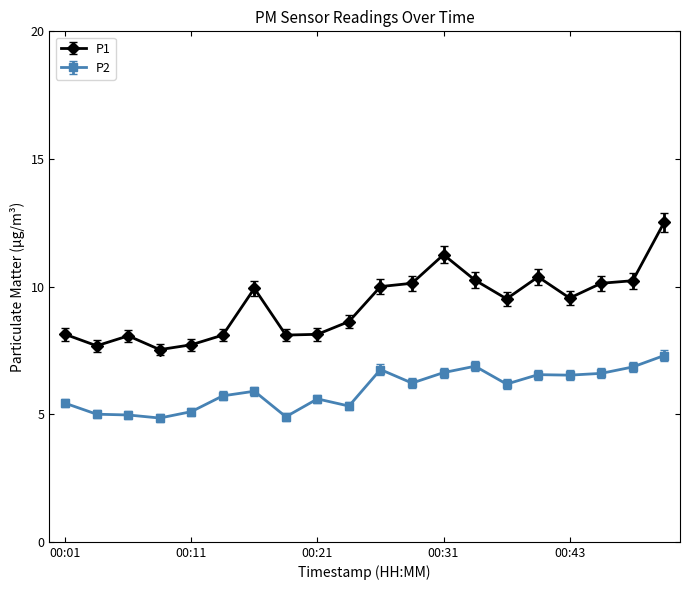

What is the sum of all P2 values?

119.3